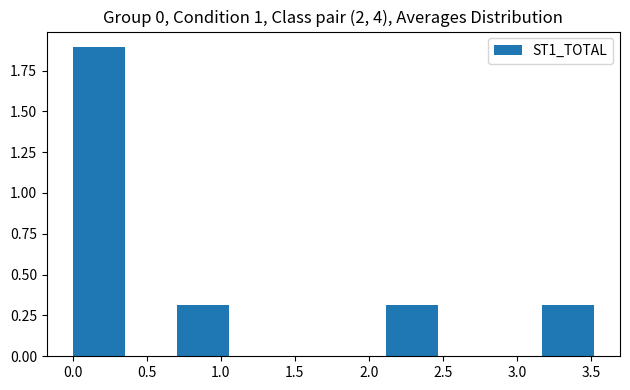

Which range on the x-axis has the tallest bar?

0.00 to 0.35